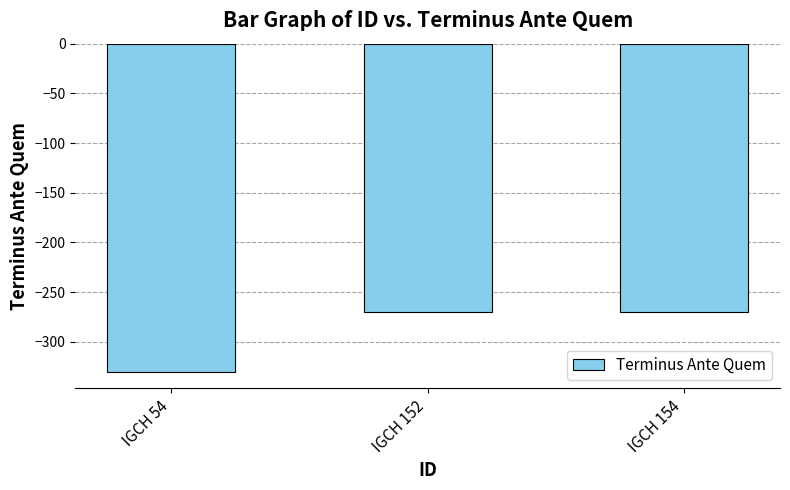

What is the greatest value displayed?

-270